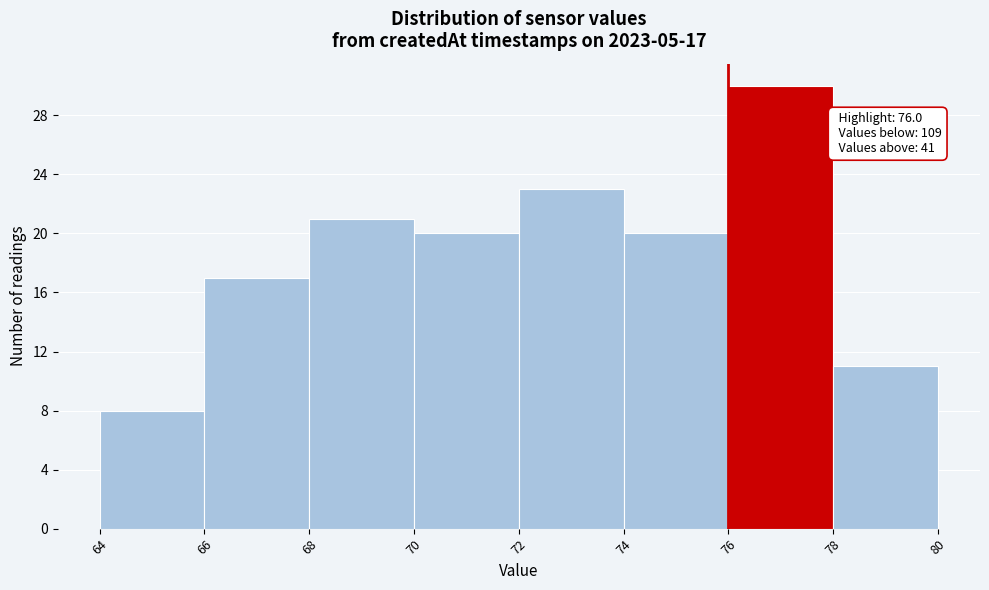

Which range on the x-axis has the tallest bar?

76 to 78